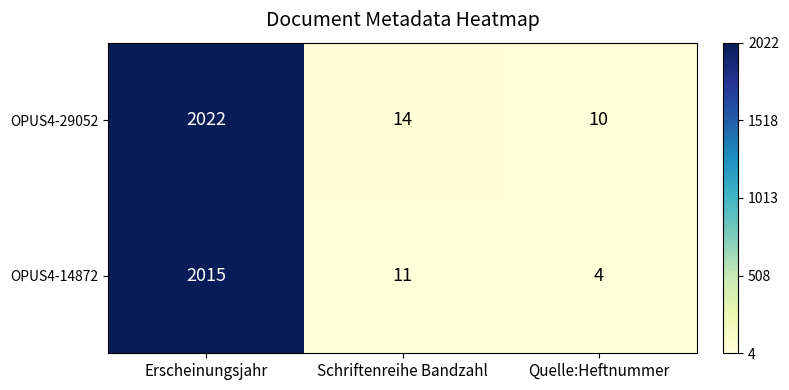

What is the sum of the OPUS4-14872 values at Quelle:Heftnummer and Erscheinungsjahr?

2019